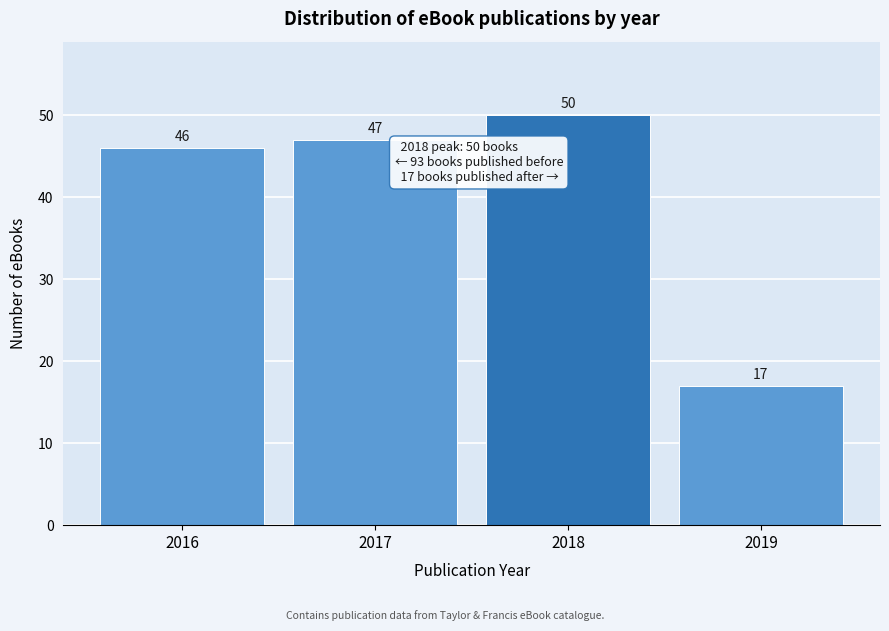

Reading left to right, what are all the values shown in this chart?

46	47	50	17